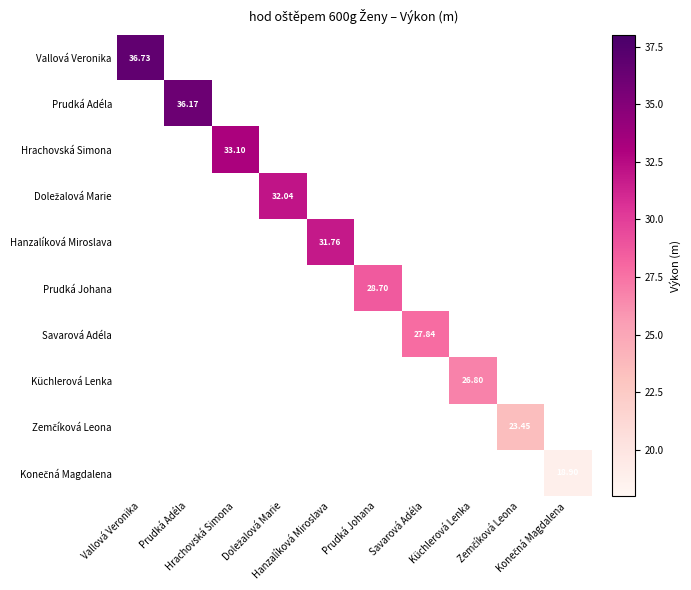

What is the minimum value shown in the chart?

18.9